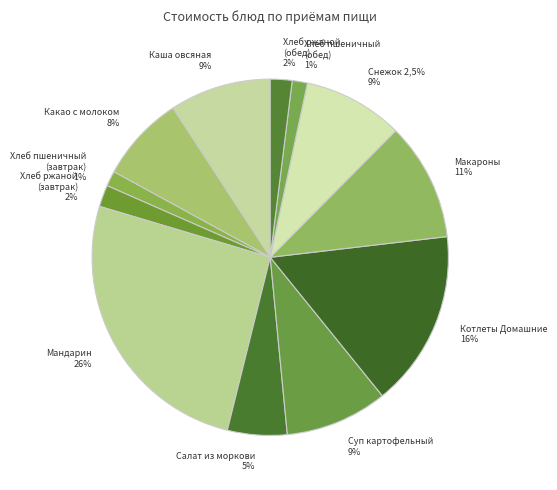

Which slice is the largest?

Мандарин